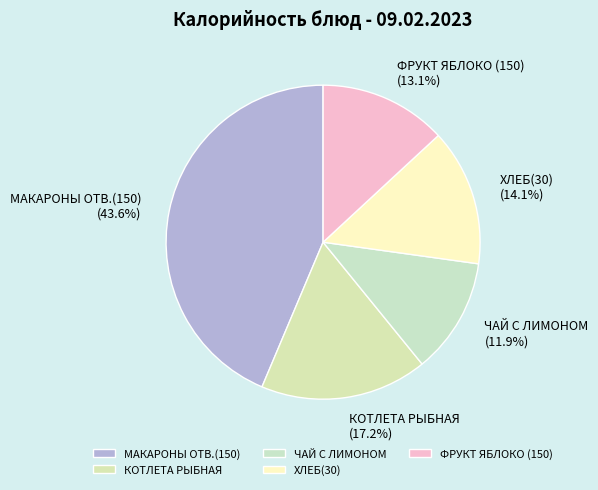

To the nearest percent, what is the average slice percentage?

20%